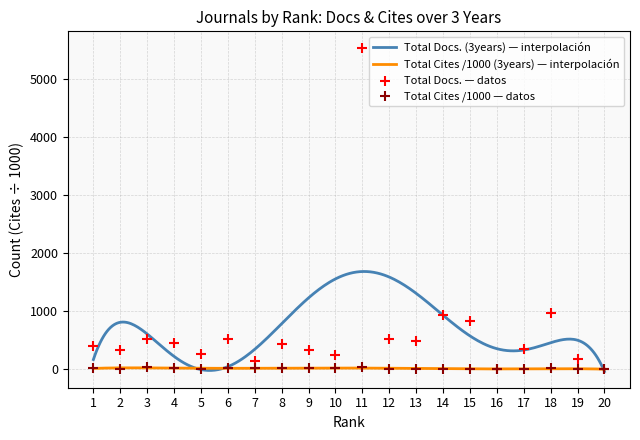

Which series contains the highest Y value?

Total Docs. (3years)